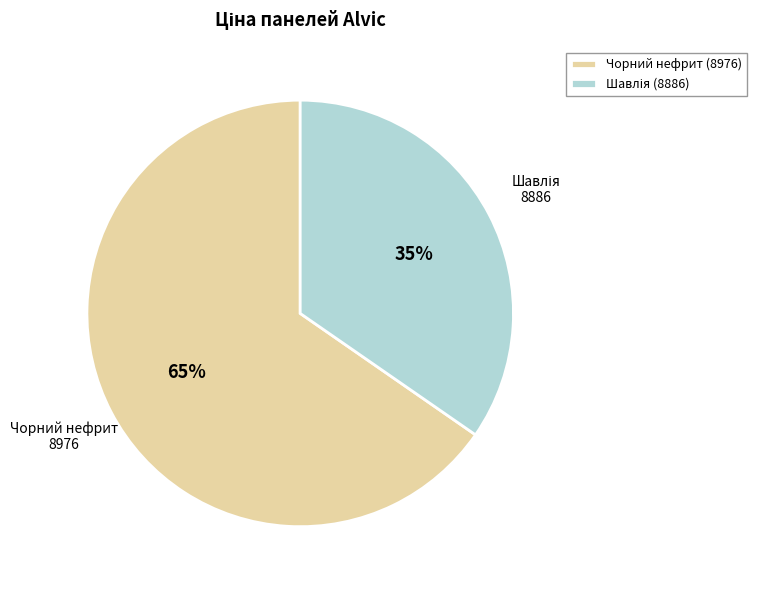

Which slice represents more than half of the pie?

Чорний нефрит (8976)